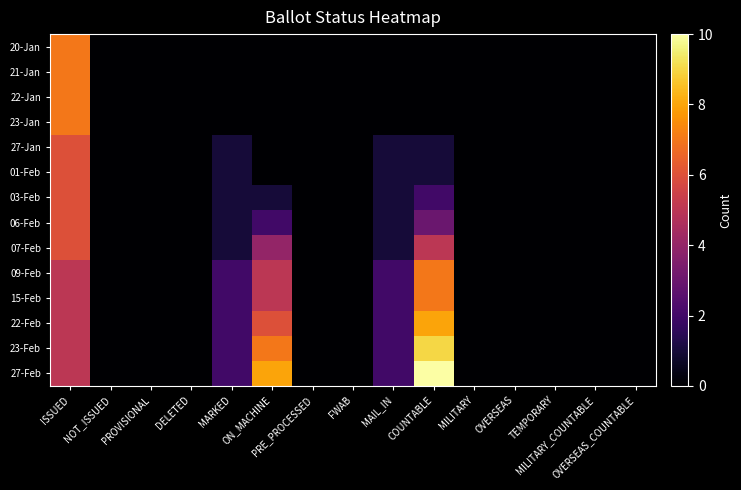

At which category does the chart reach its minimum across all series?

NOT_ISSUED